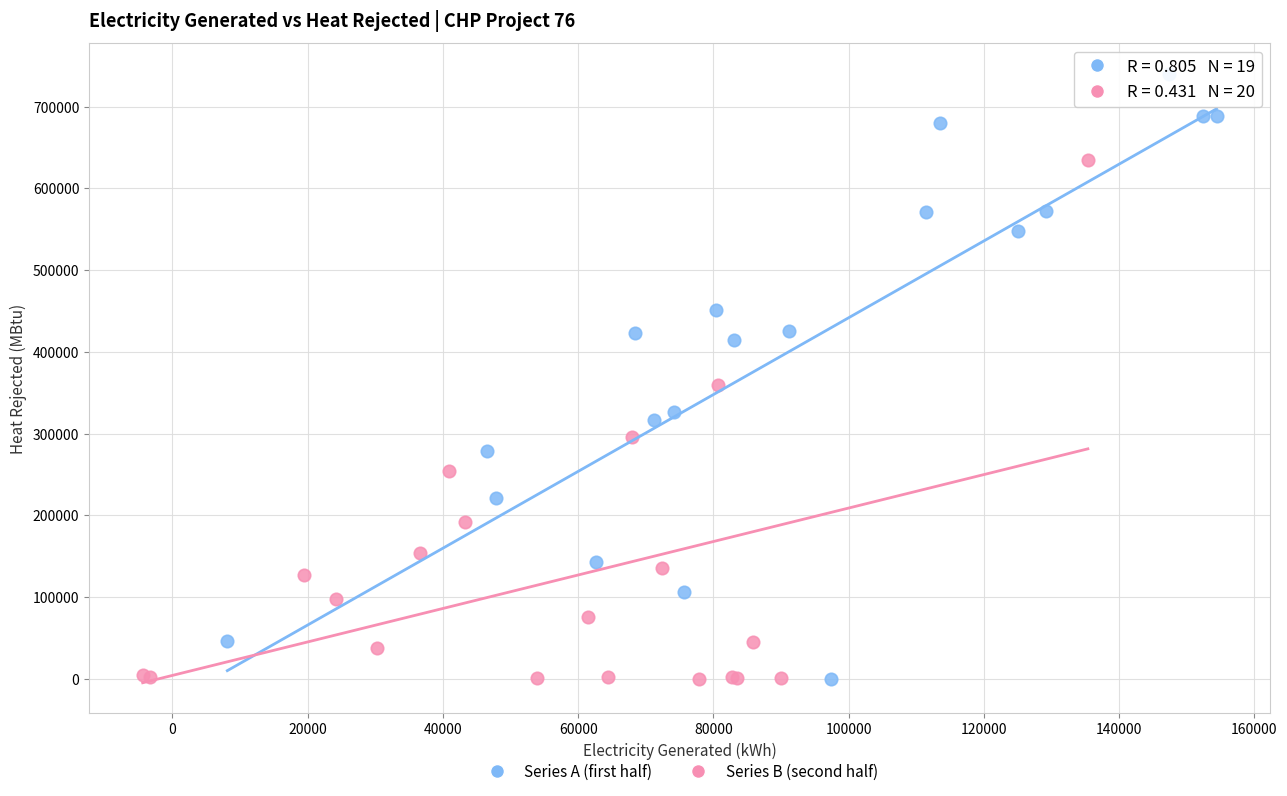

Which series has the widest spread of Y values?

Series A (first half)